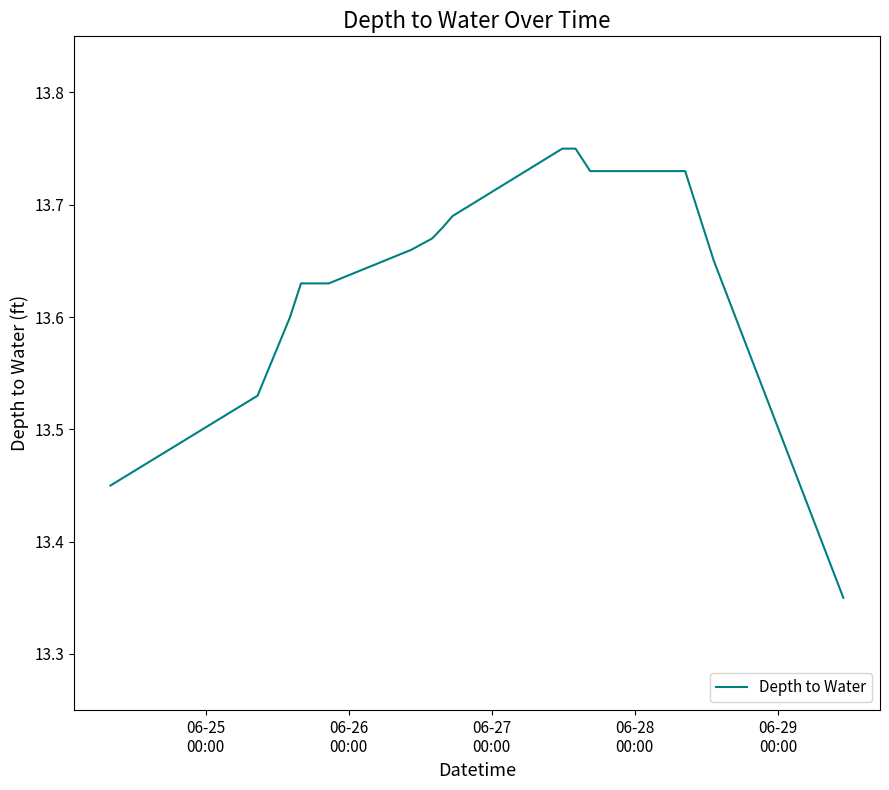

What is the difference between the maximum and minimum values?

0.4